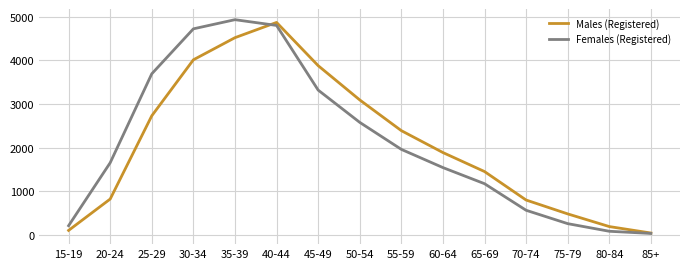

Reading left to right, transcribe all the data shown in this chart.

Males (Registered): 15-19=97	20-24=817	25-29=2728	30-34=4013	35-39=4521	40-44=4871	45-49=3879	50-54=3092	55-59=2387	60-64=1884	65-69=1448	70-74=794	75-79=476	80-84=185	85+=37
Females (Registered): 15-19=205	20-24=1650	25-29=3692	30-34=4724	35-39=4934	40-44=4802	45-49=3318	50-54=2577	55-59=1957	60-64=1539	65-69=1169	70-74=559	75-79=252	80-84=77	85+=27